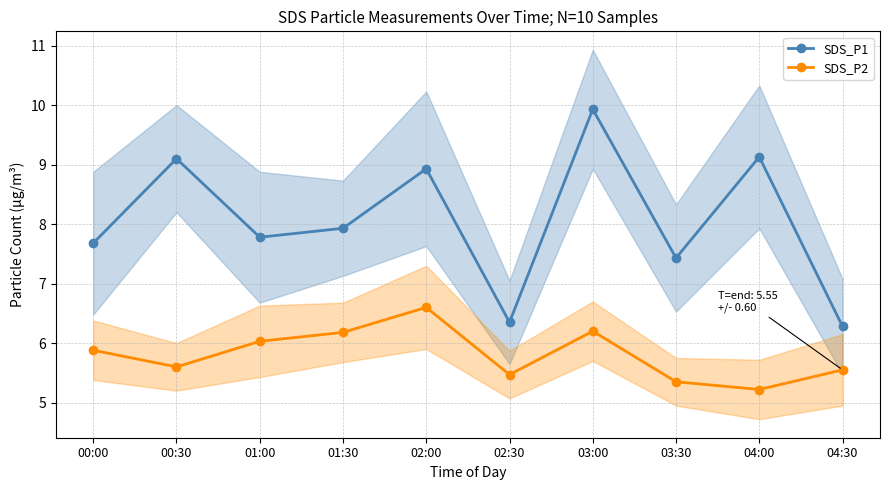

What is the average value of the SDS_P1 series?

8.1